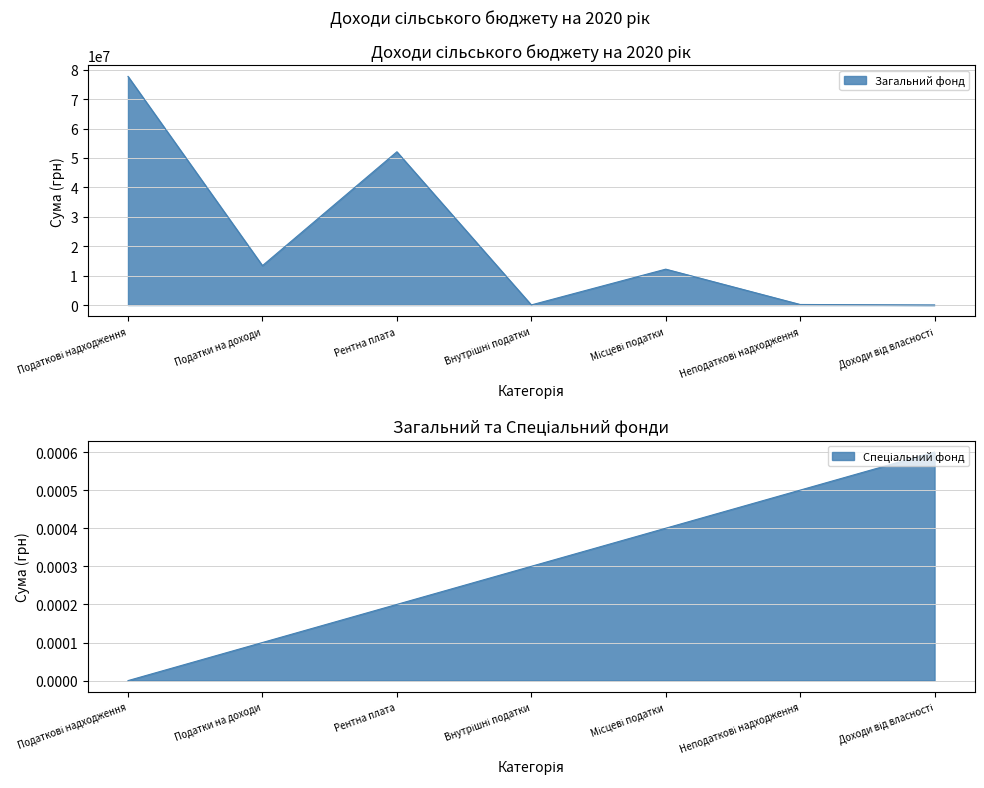

Where is the first local maximum?

Рентна плата